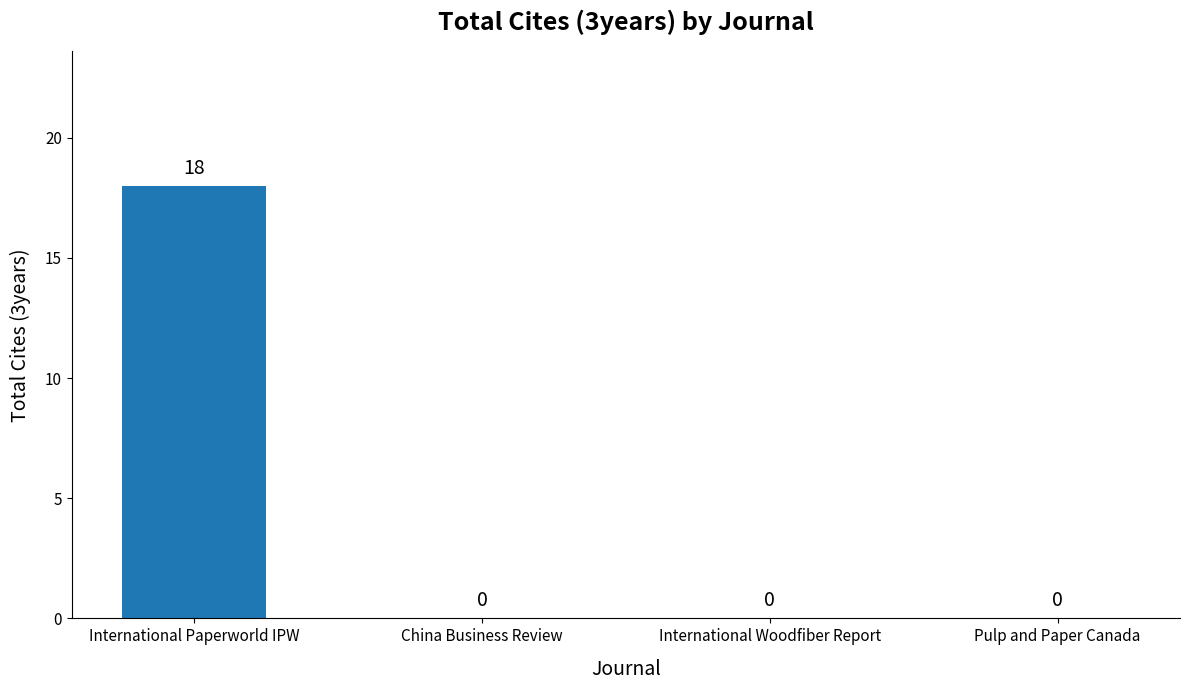

Reading right to left, what are all the values shown in this chart?

Pulp and Paper Canada=0	International Woodfiber Report=0	China Business Review=0	International Paperworld IPW=18